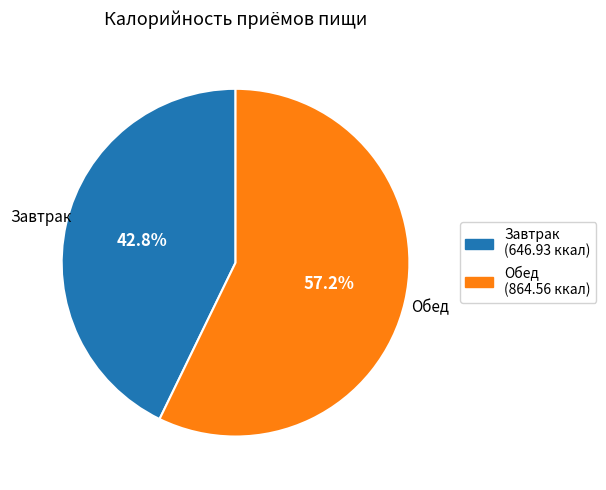

The Завтрак slice represents 43% of the pie. True or false?

True